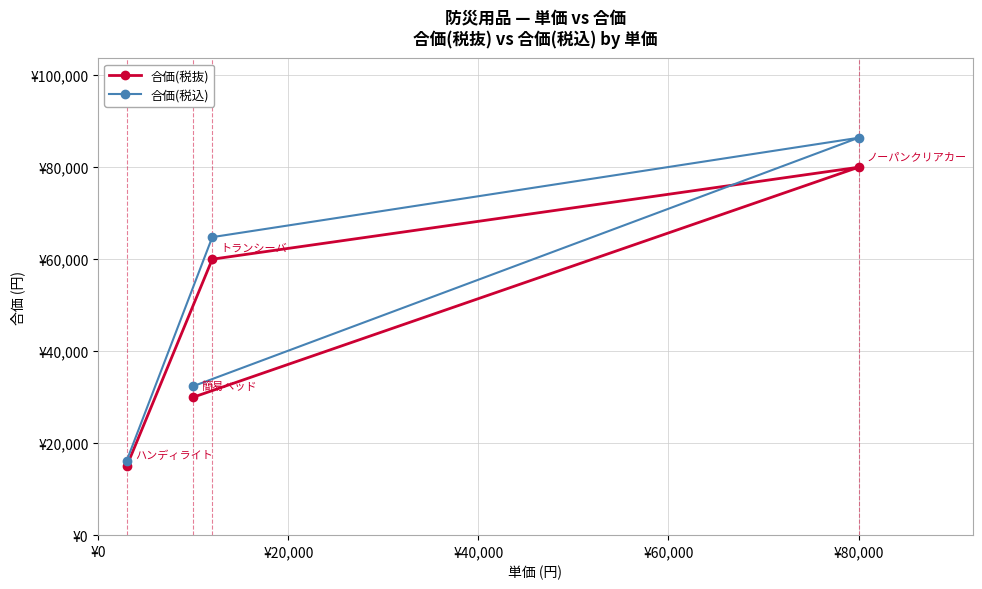

How many data points does each series have?

4